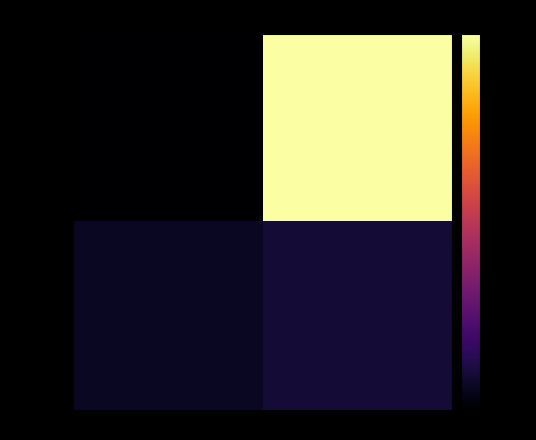

List the series in order of their overall mean, highest first.

71aec6a1…, 76c19262…